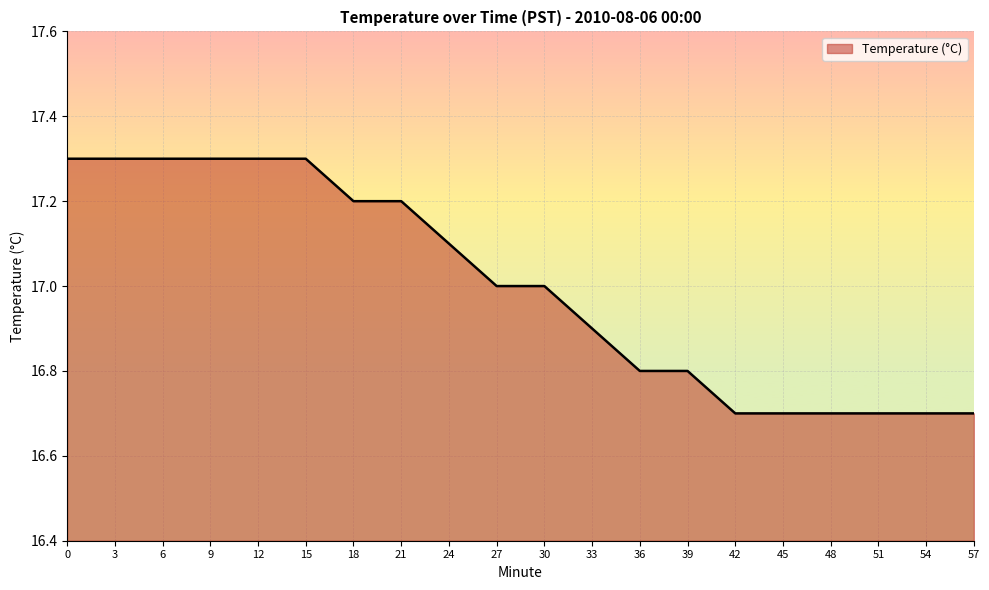

What is the ratio of the value at 42 to the value at 30?

1.0